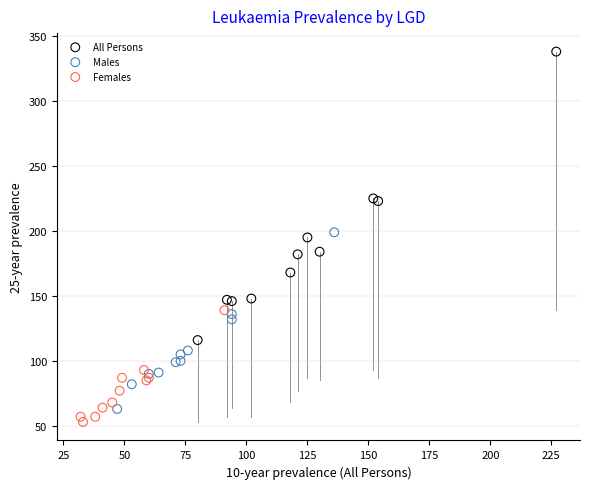

Which series has the largest Y range (max minus min)?

All Persons